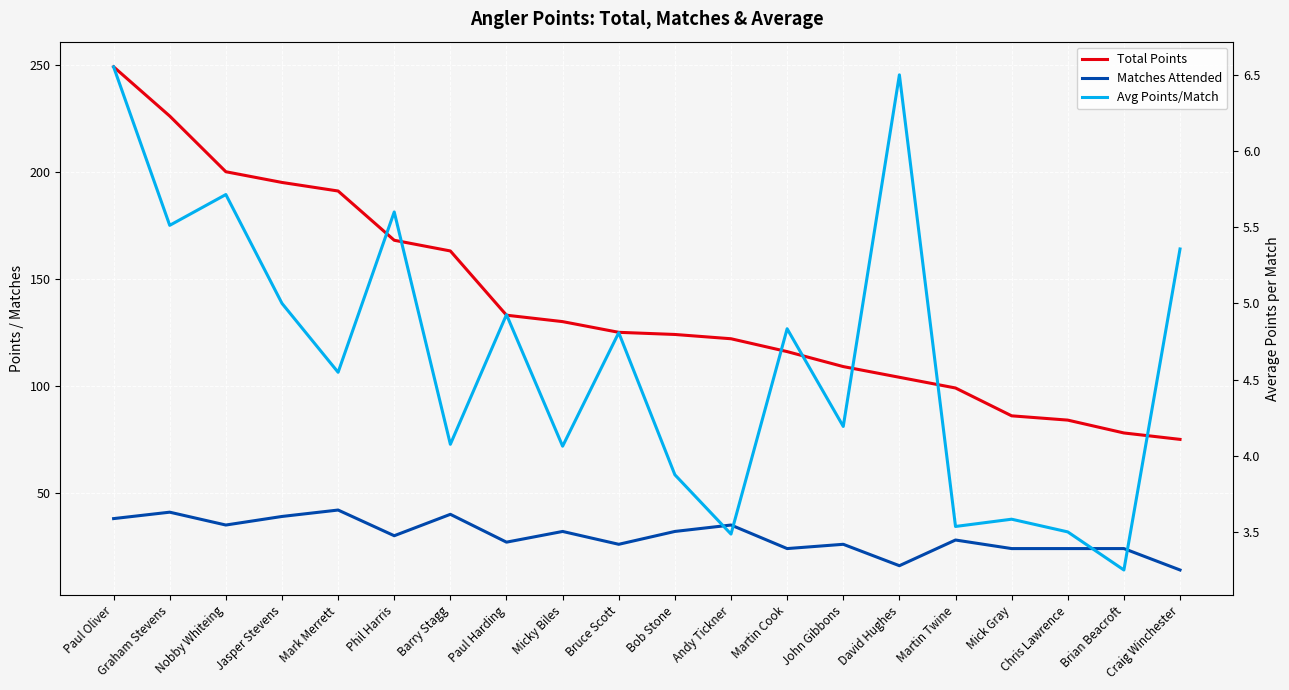

Reading right to left, list all the values displayed in this chart.

Total Points: 75.0	78.0	84.0	86.0	99.0	104.0	109.0	116.0	122.0	124.0	125.0	130.0	133.0	163.0	168.0	191.0	195.0	200.0	226.0	249.0
Matches Attended: 14.0	24.0	24.0	24.0	28.0	16.0	26.0	24.0	35.0	32.0	26.0	32.0	27.0	40.0	30.0	42.0	39.0	35.0	41.0	38.0
Avg Points/Match: 5.4	3.2	3.5	3.6	3.5	6.5	4.2	4.8	3.5	3.9	4.8	4.1	4.9	4.1	5.6	4.5	5.0	5.7	5.5	6.6